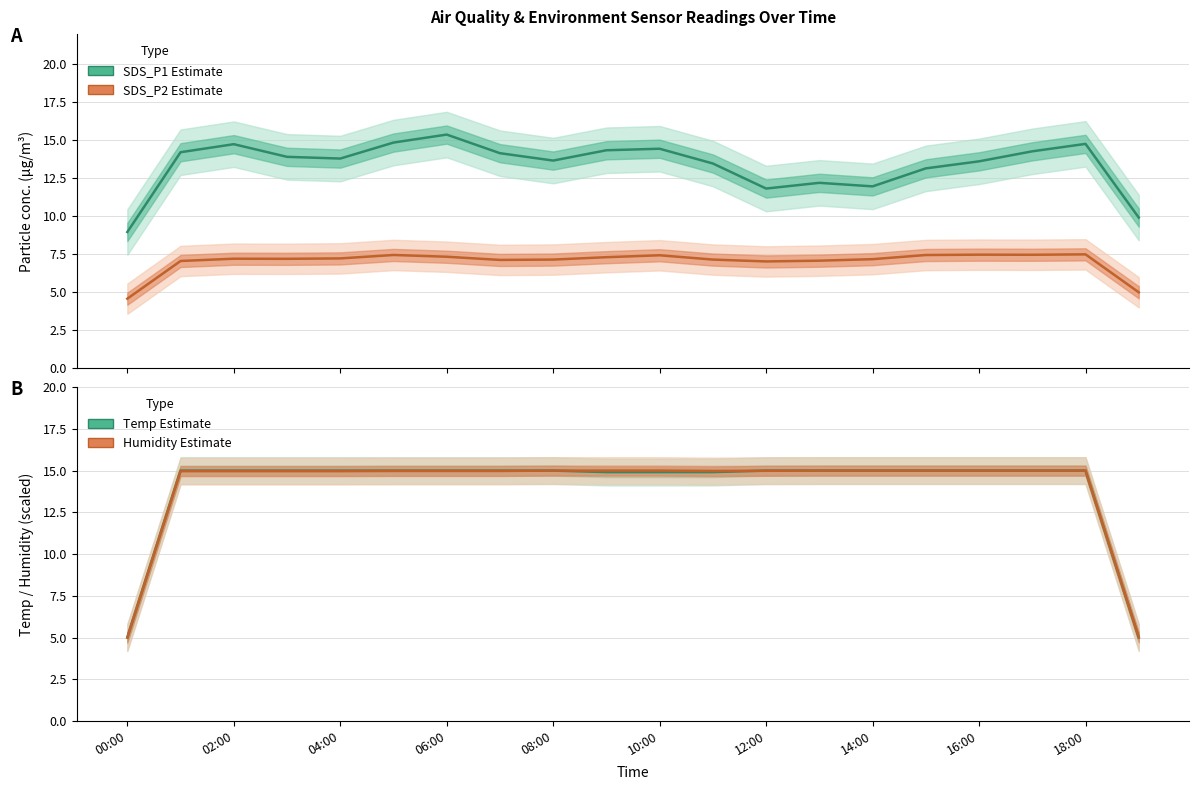

What is the minimum value shown in the chart?

4.6